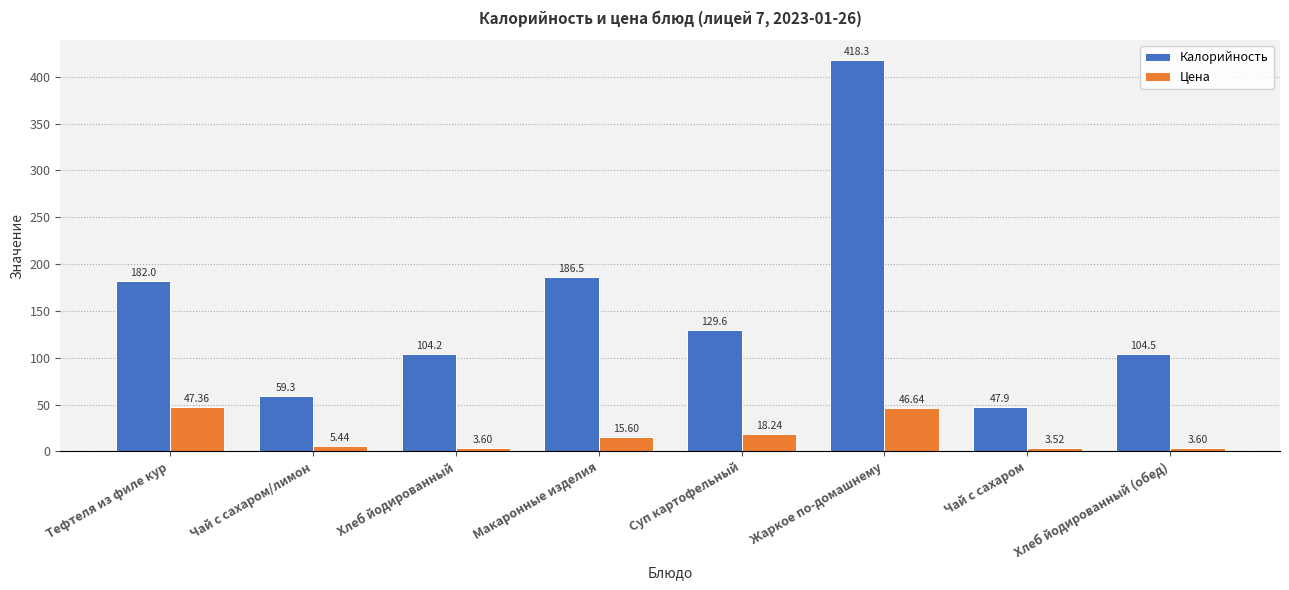

How many categories are shown in the chart?

8